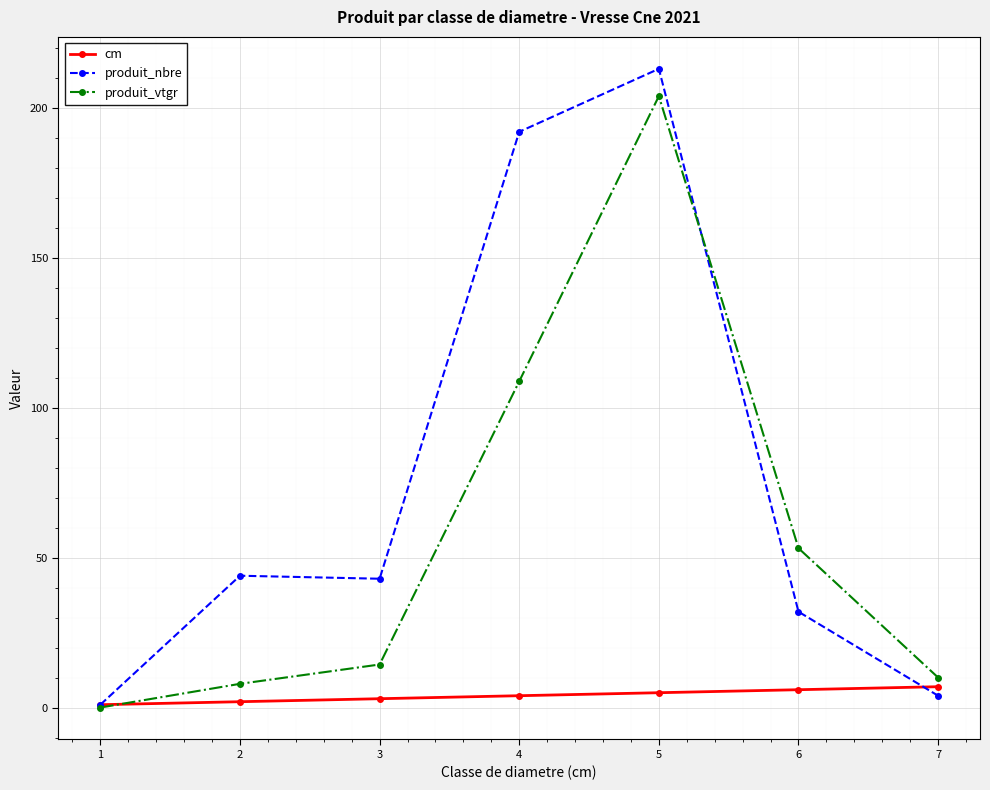

How many categories are shown in the chart?

7